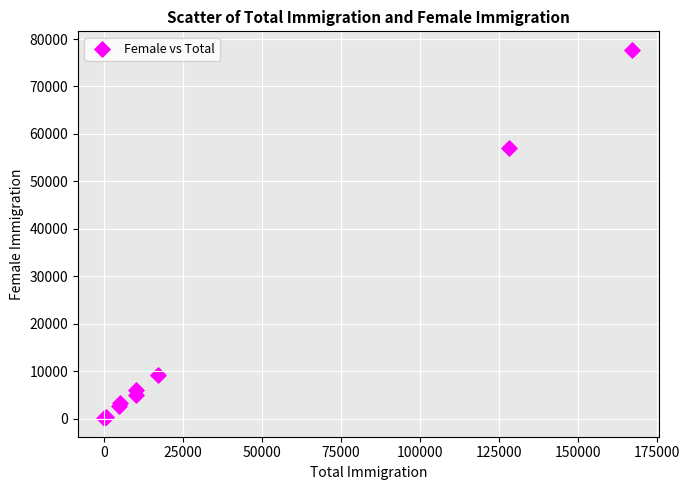

What Y value in the scatter plot is closest to 38902?

57089